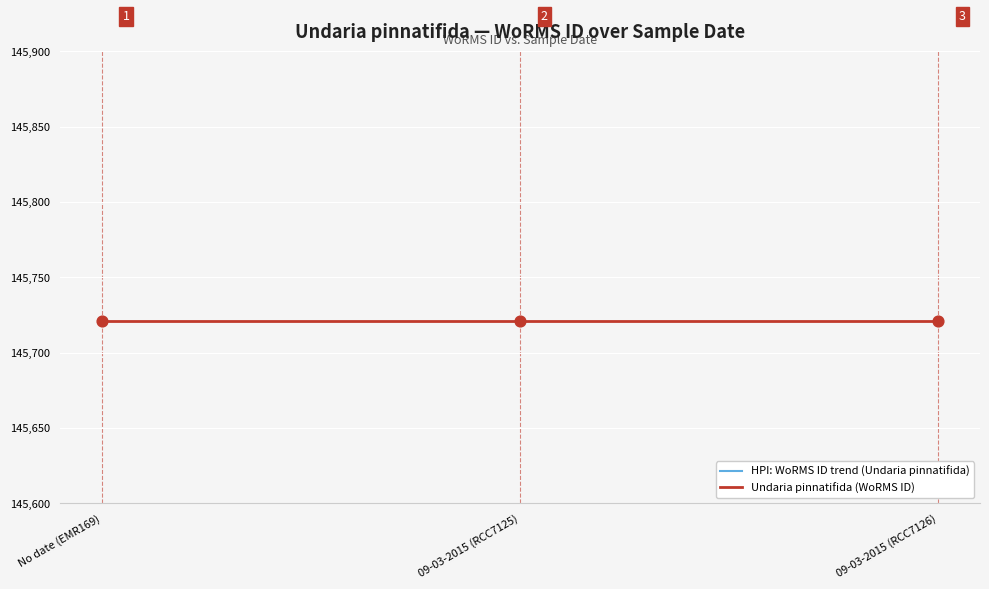

What is the total value across all series at 09-03-2015 (RCC7125)?

294356.4